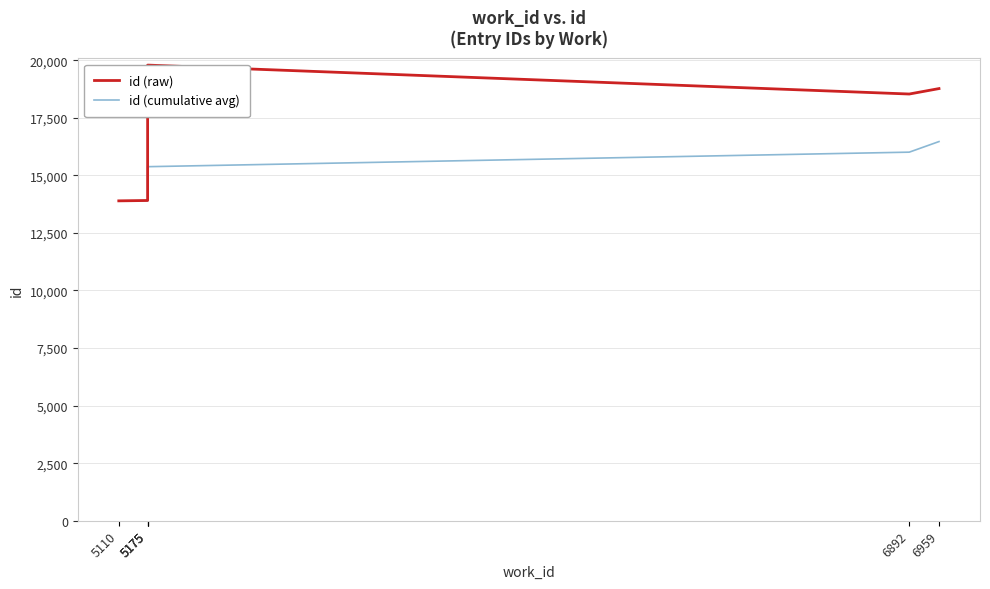

Which series has the largest total across all categories?

id (raw)